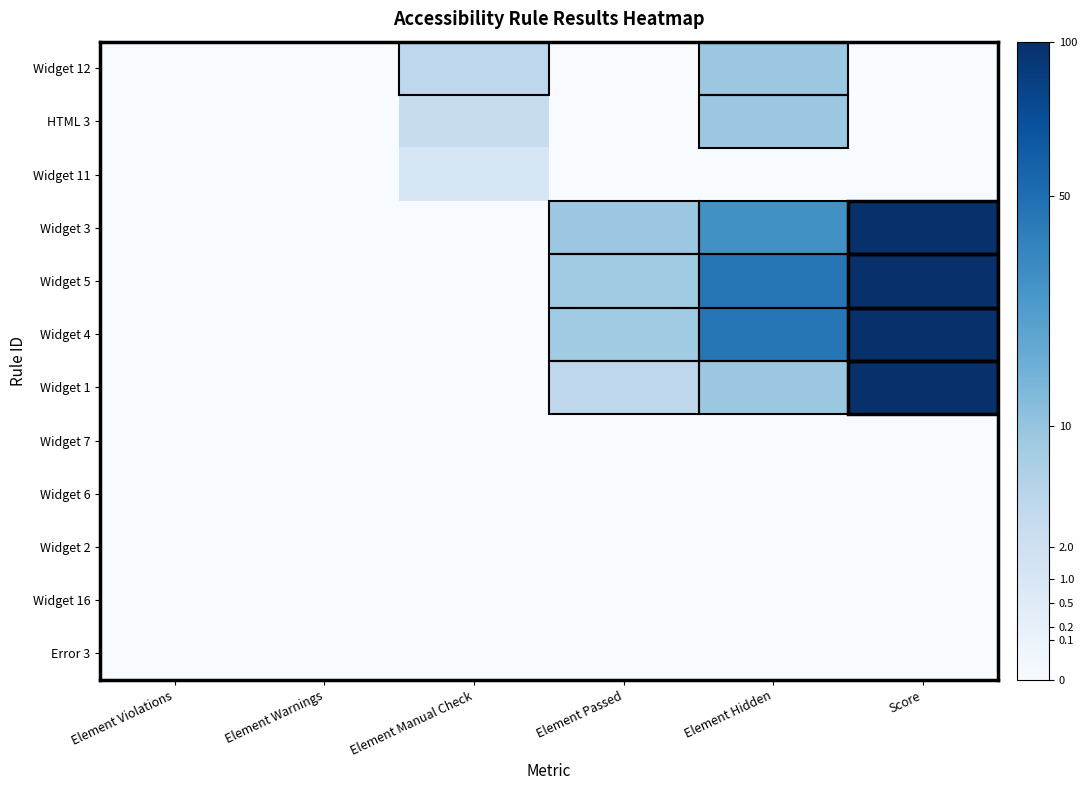

Which category has the lowest value across all series?

Element Violations